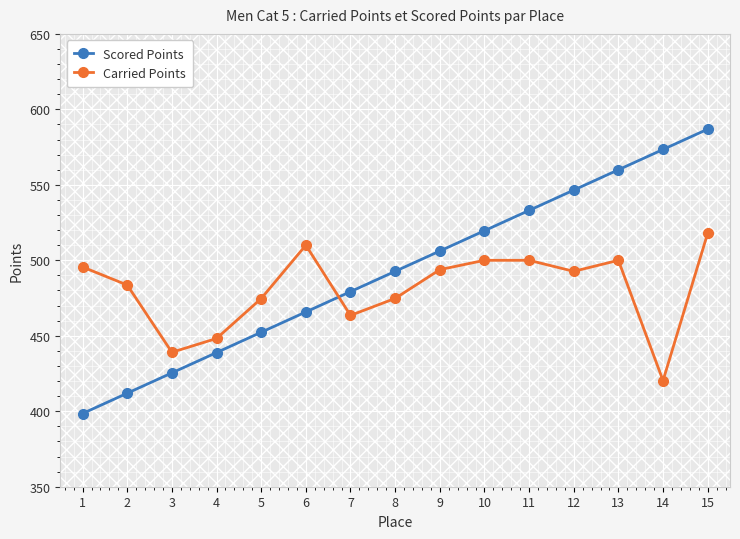

What are all the series names shown in the legend?

Scored Points, Carried Points